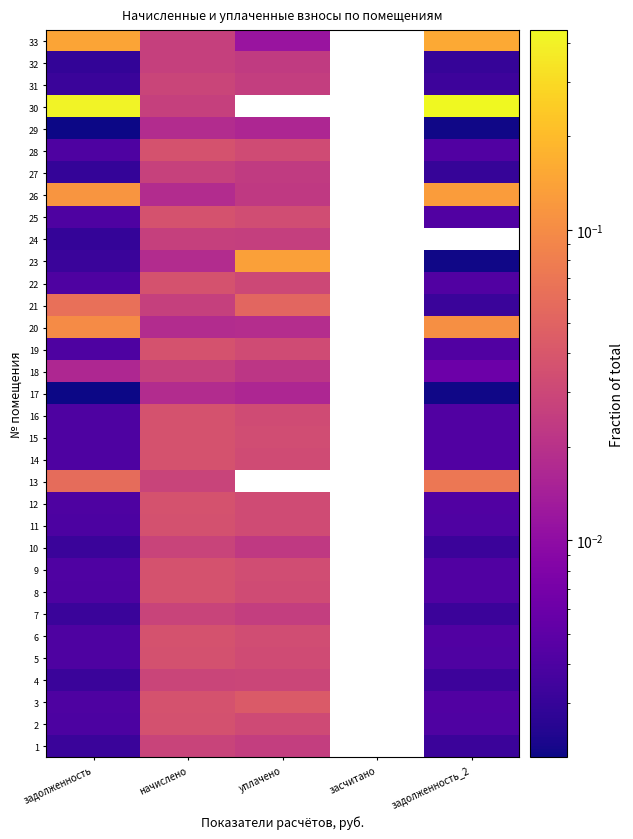

Rank the series by their maximum value, from lowest to highest.

17, 29, 32, 24, 18, 27, 7, 10, 1, 31, 4, 2, 11, 5, 14, 28, 8, 16, 12, 19, 25, 6, 22, 15, 9, 3, 21, 13, 20, 26, 23, 33, 30